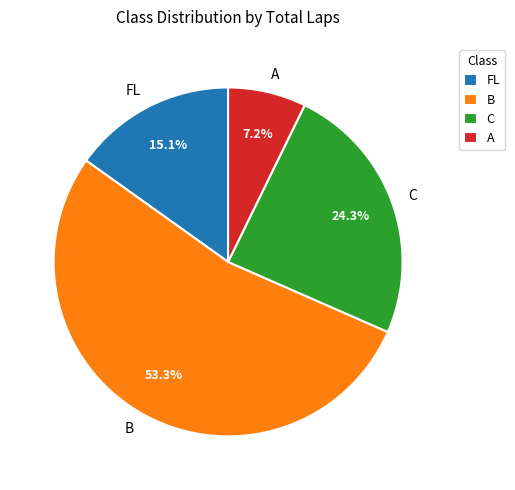

What percentage is the B slice, to the nearest percent?

53%